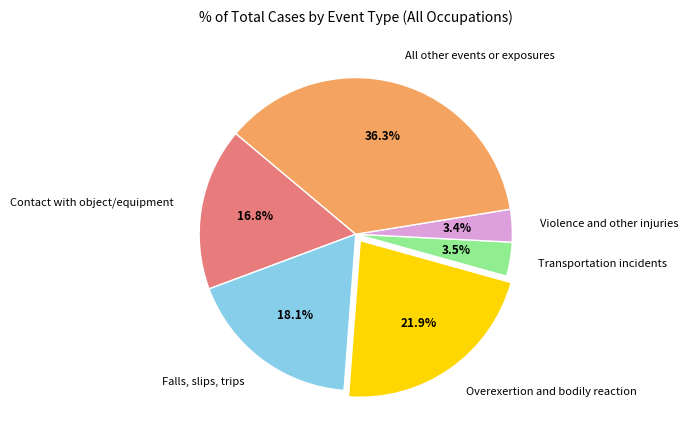

How much of the chart is everything except Transportation incidents?

96.5%